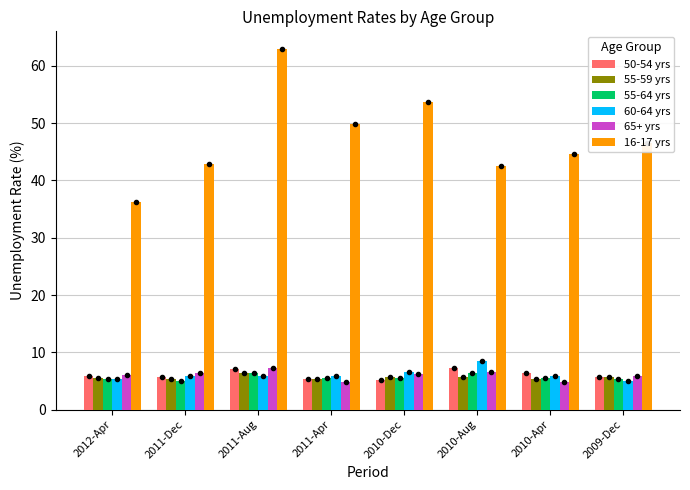

What is the label of the 6th bar from the left?

2010-Aug